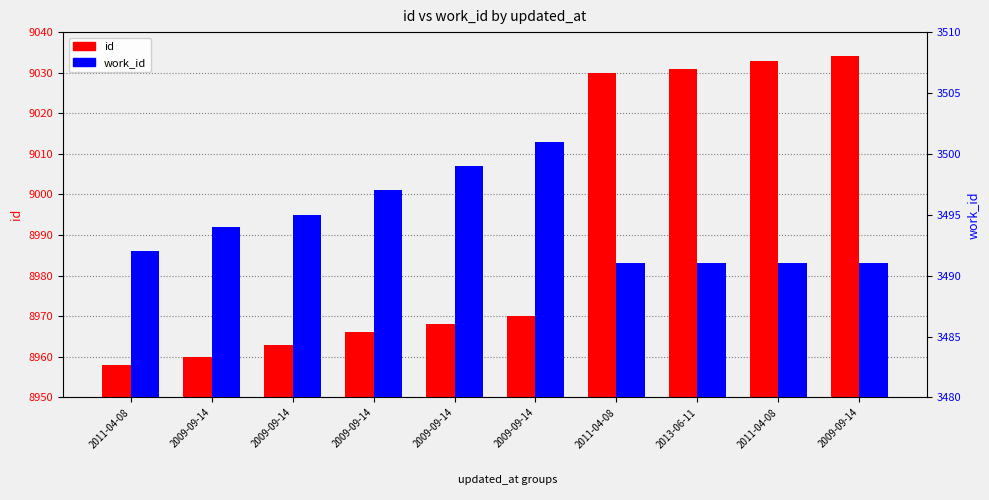

What is the average value of the id series?

8991